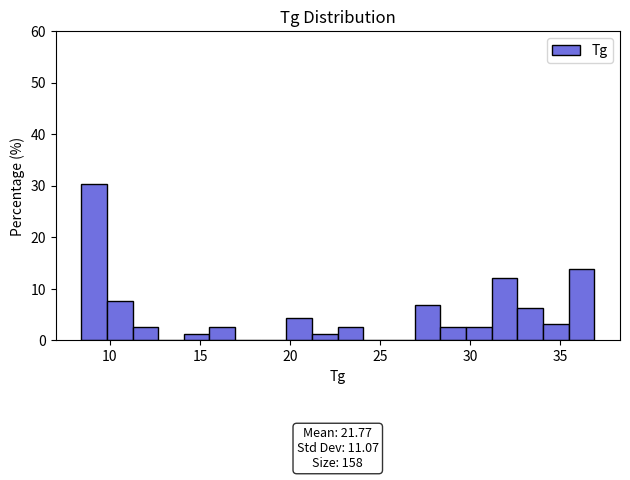

Read against the x-axis, roughly where is the centre of the tallest bar?

9.0